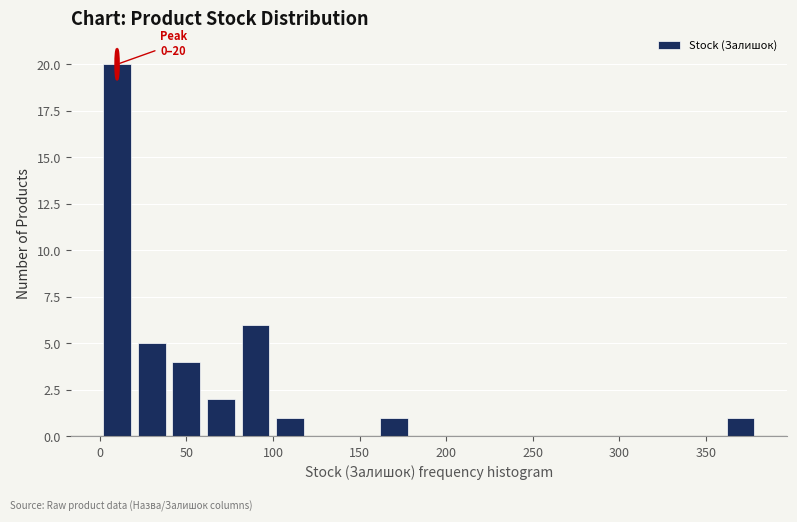

Over which range of the x-axis is the bar tallest?

0 to 20